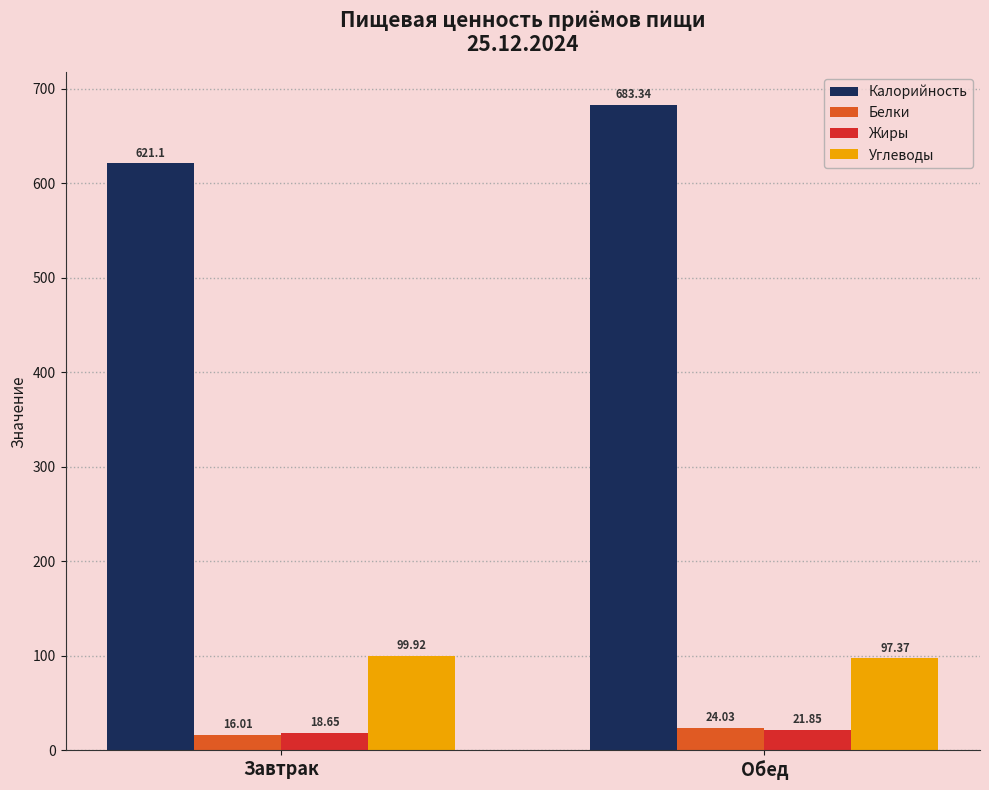

List the labels in order of Жиры value, smallest first.

Завтрак, Обед